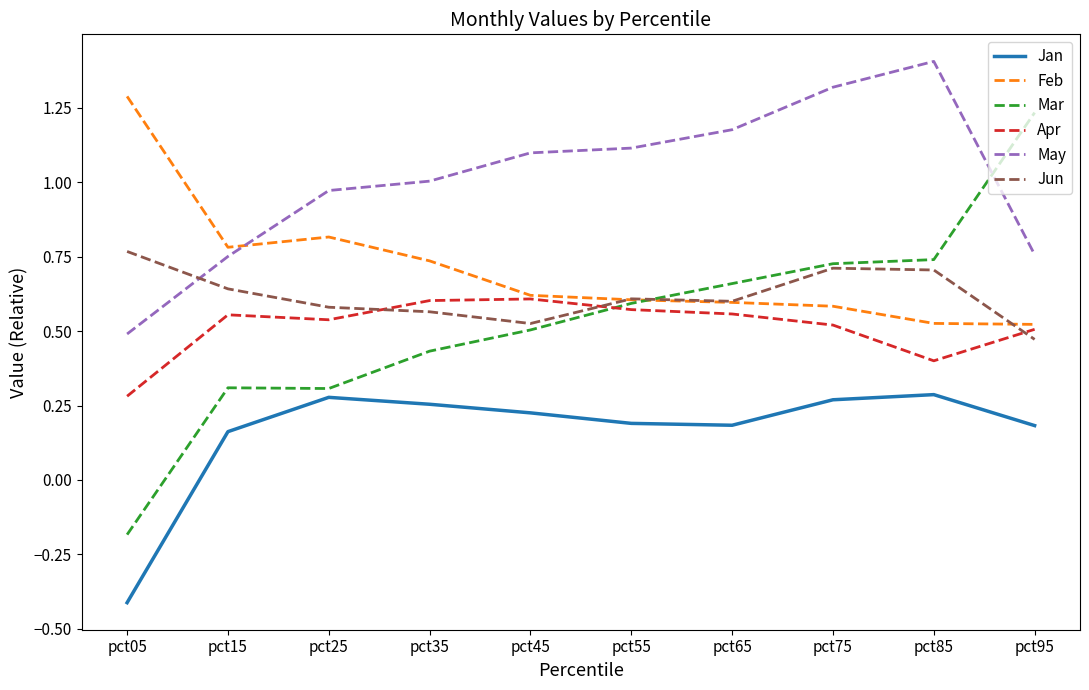

At pct05, list the series in order from smallest to largest.

Jan, Mar, Apr, May, Jun, Feb